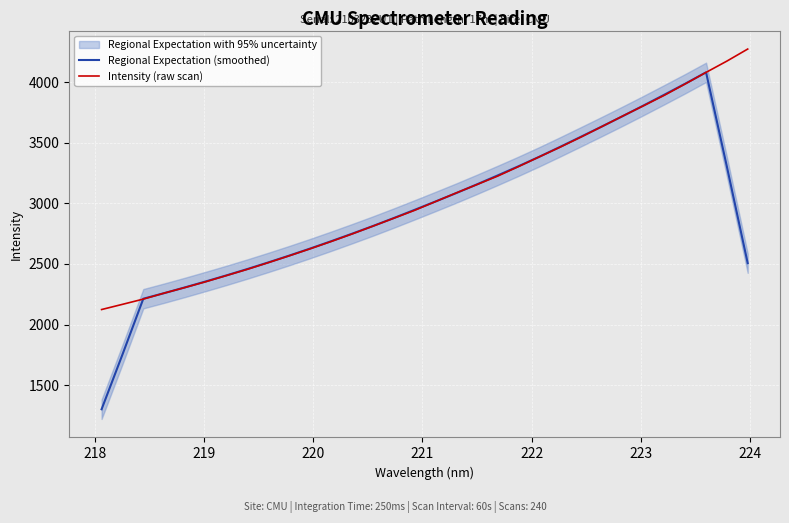

What is the highest value of the Intensity (raw scan) series?

4274.8